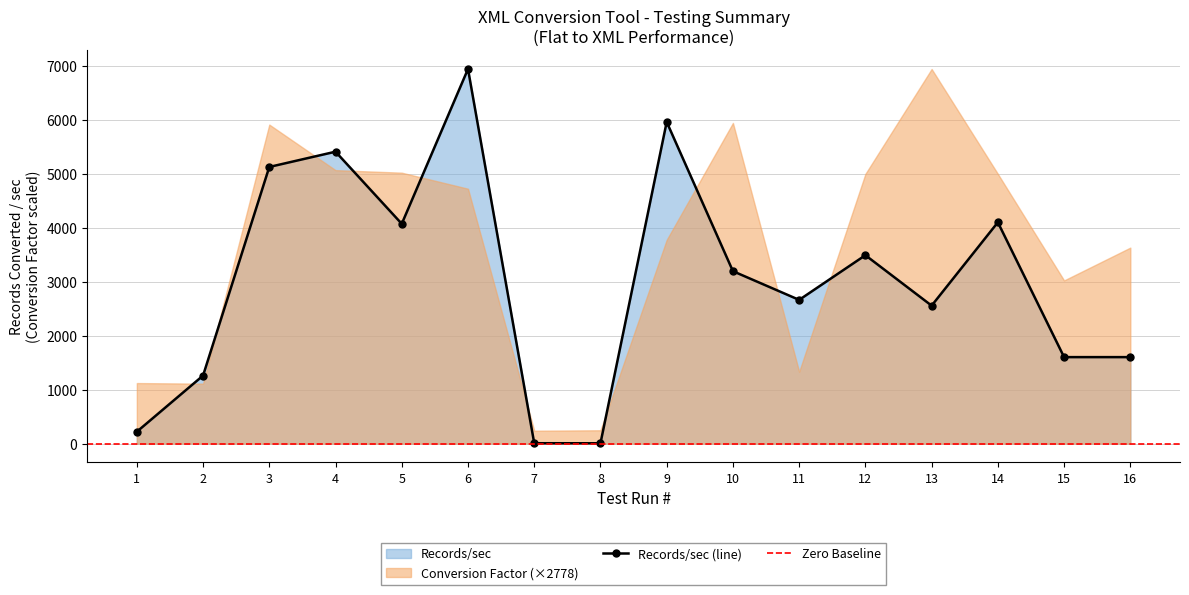

Rank the categories by value from lowest to highest.

8, 7, 1, 2, 15, 16, 13, 11, 10, 12, 5, 14, 3, 4, 9, 6